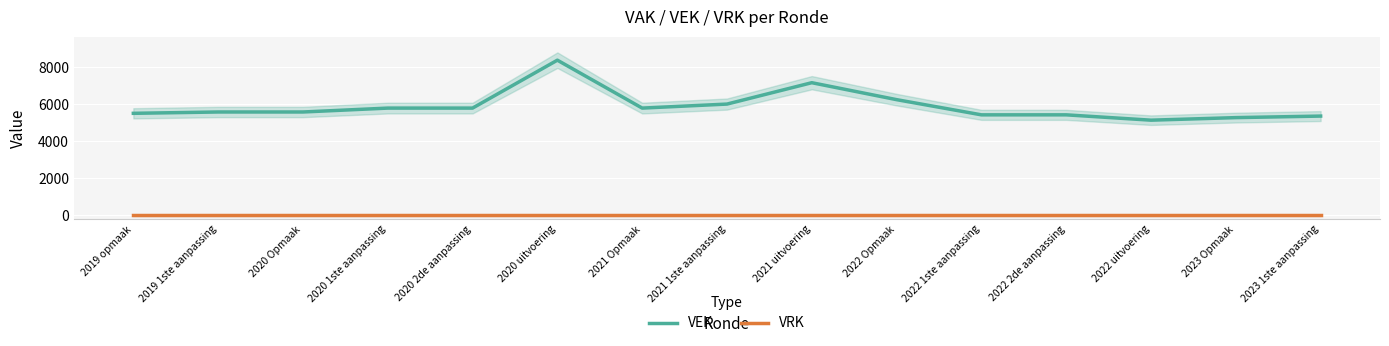

True or false: VEK and VRK cross at least once.

False